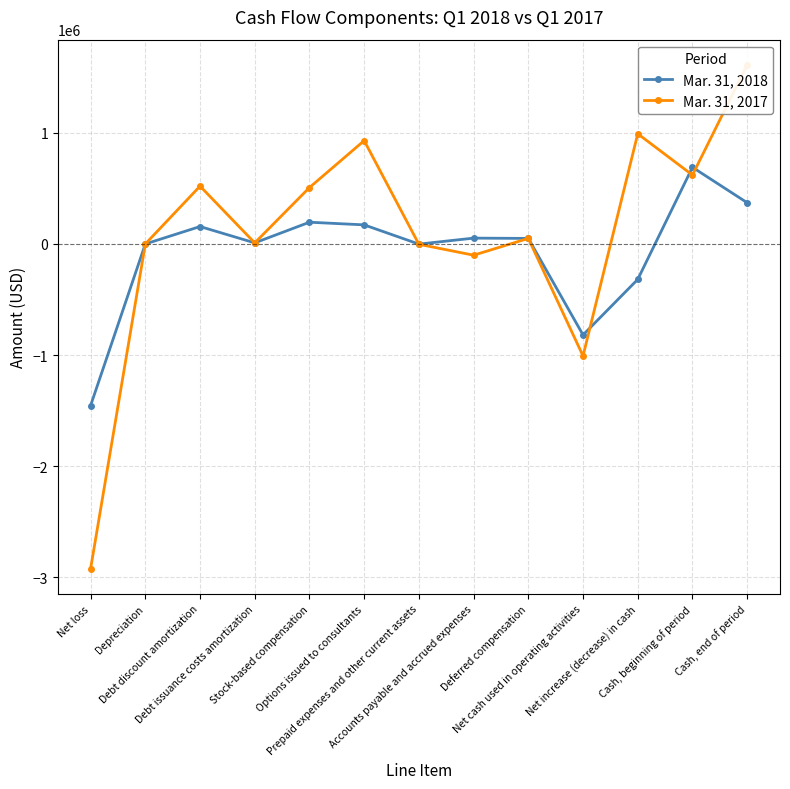

True or false: Mar. 31, 2018 and Mar. 31, 2017 cross at least once.

True